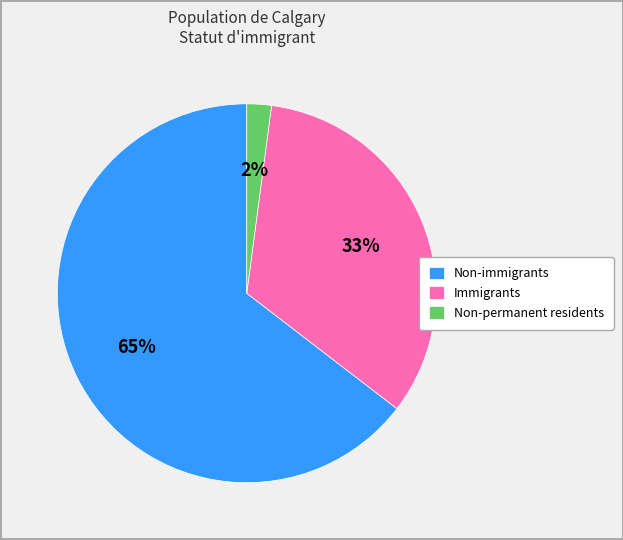

Which category accounts for the majority?

Non-immigrants